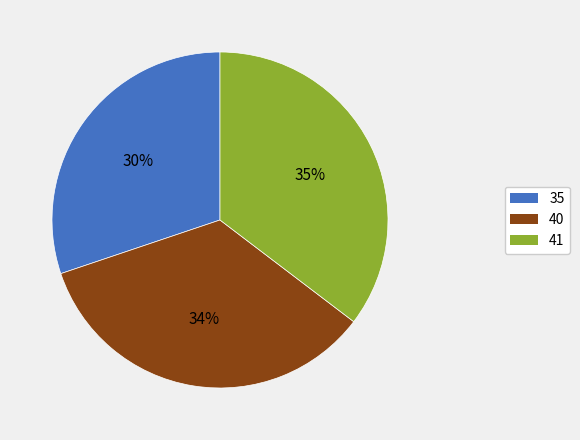

The 41 slice represents 23% of the pie. True or false?

False